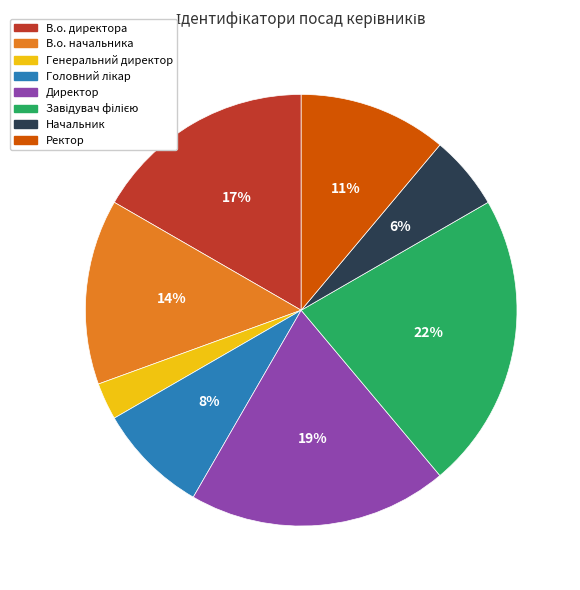

Is the sum of Директор and Генеральний директор greater than half?

No